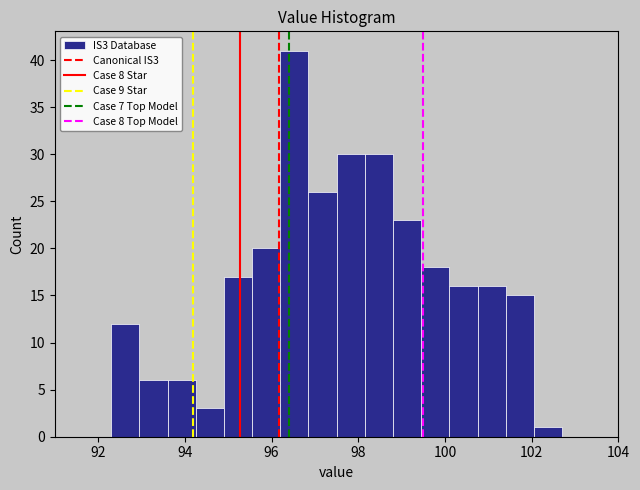

Read against the x-axis, roughly where is the centre of the tallest bar?

96.6